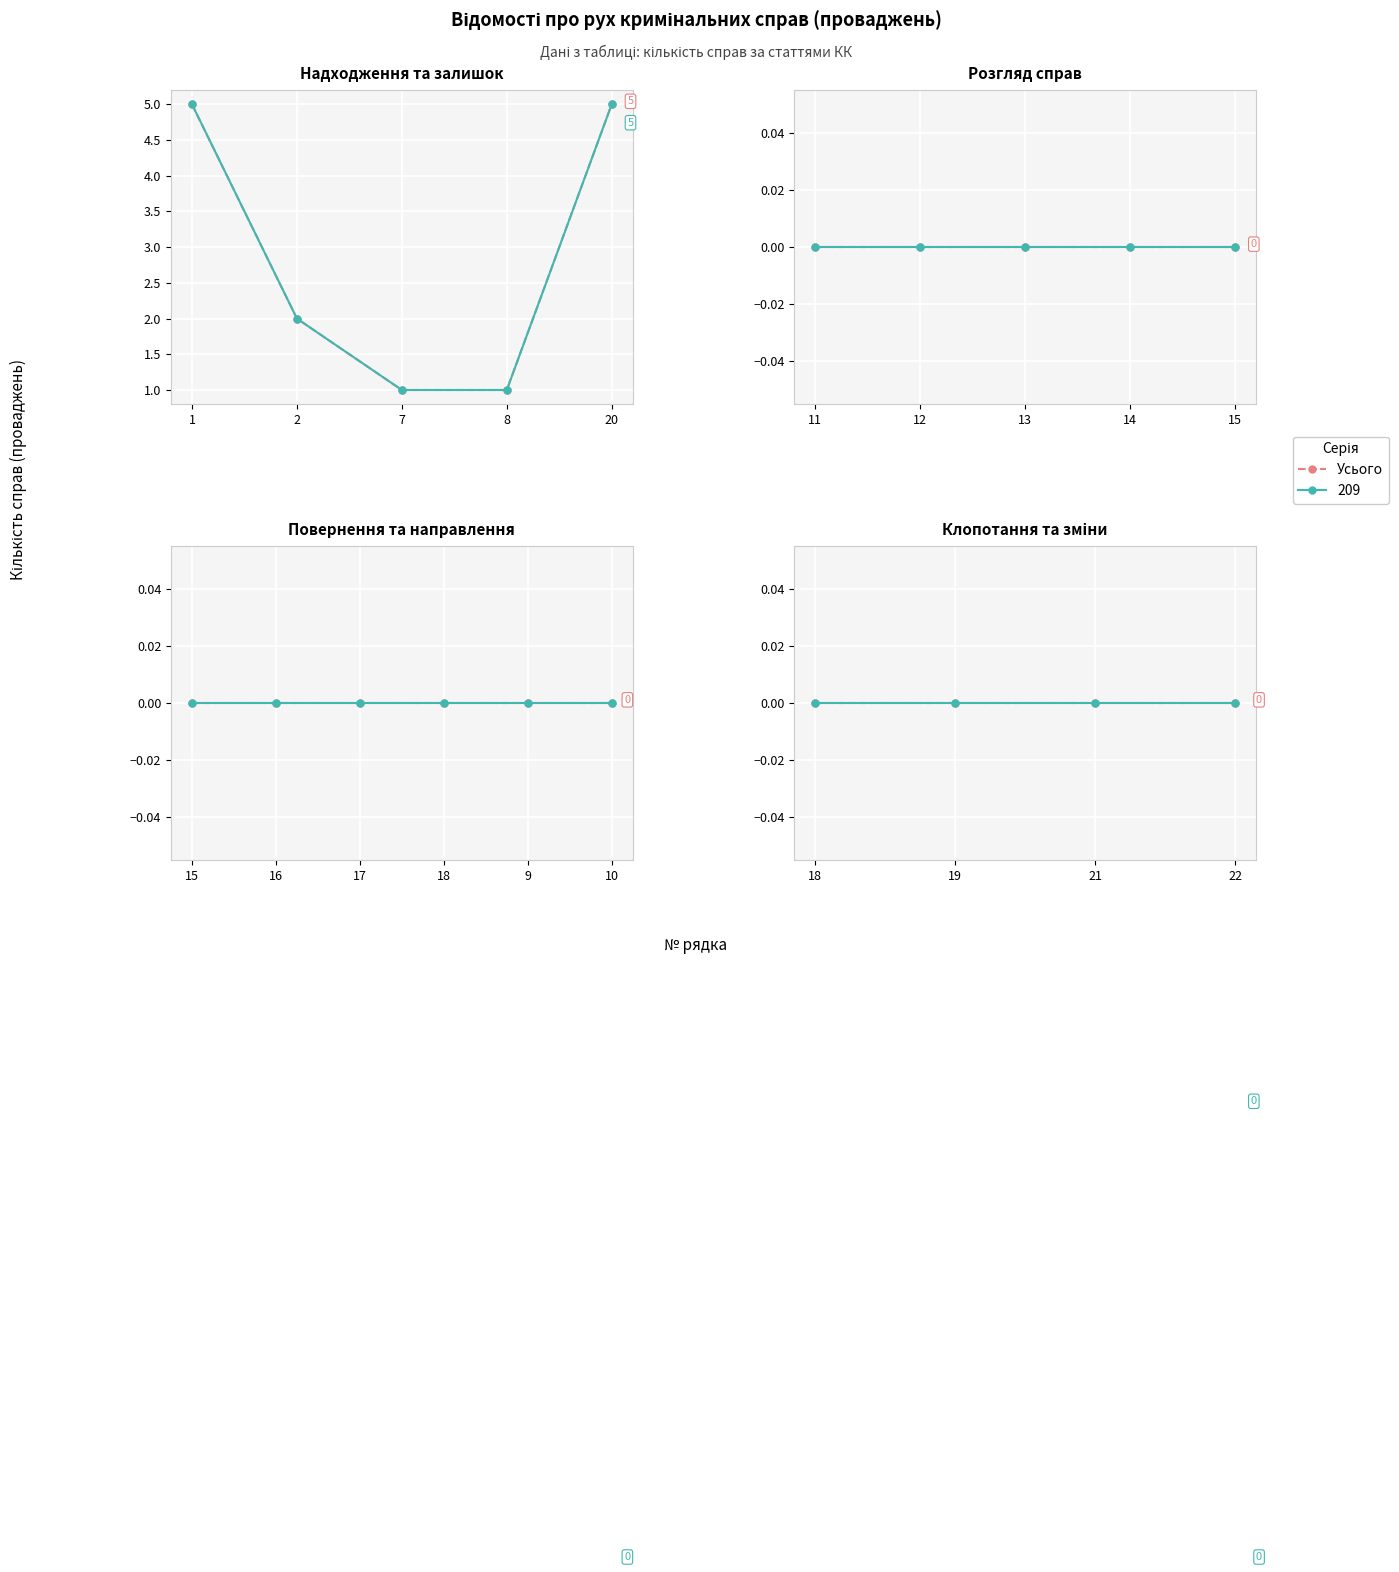

At how many categories does at least one series exceed 3?

2